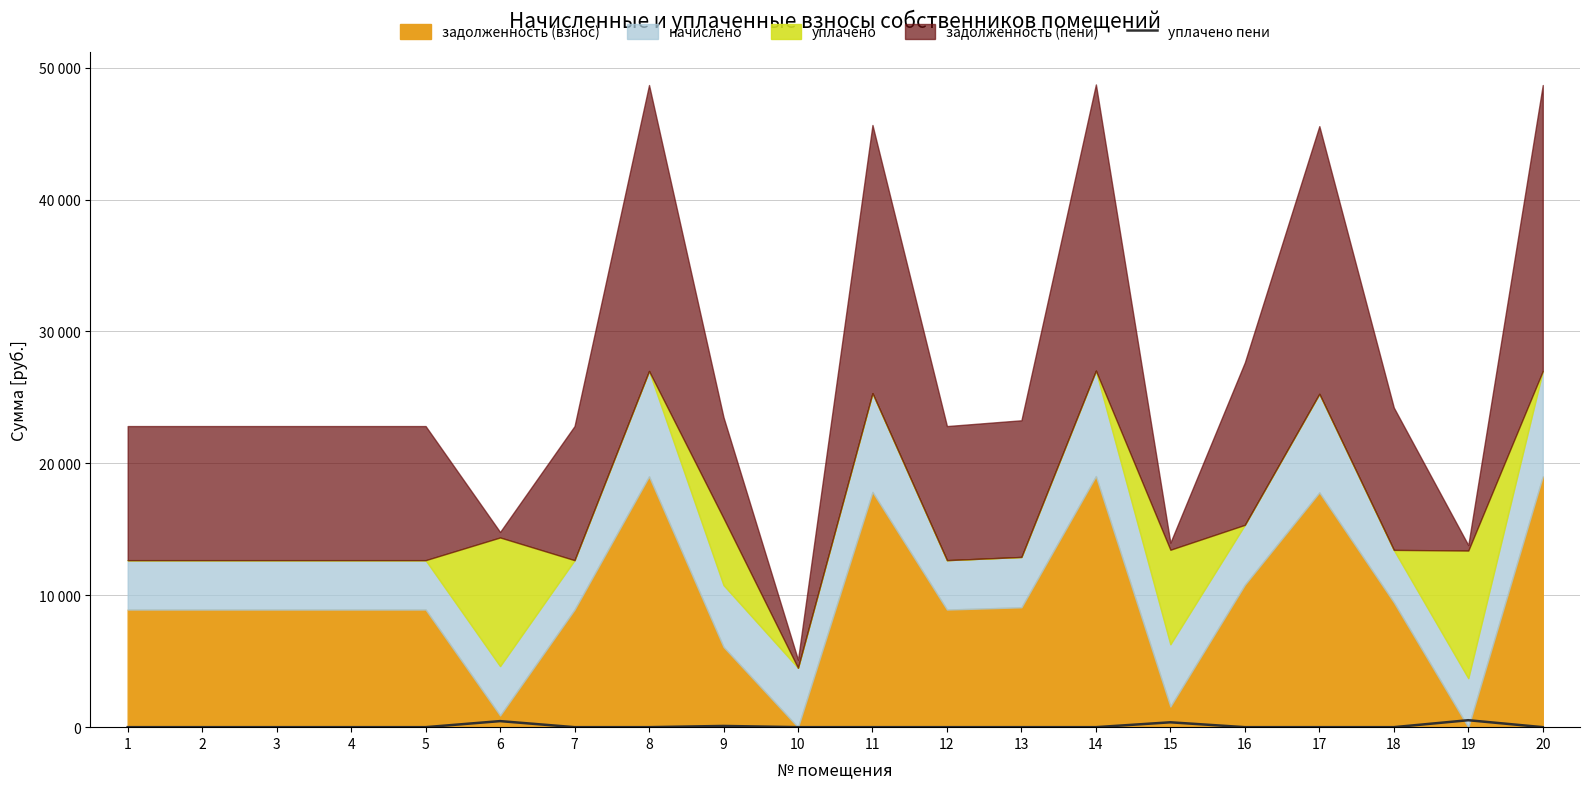

At which category does the chart reach its minimum across all series?

1